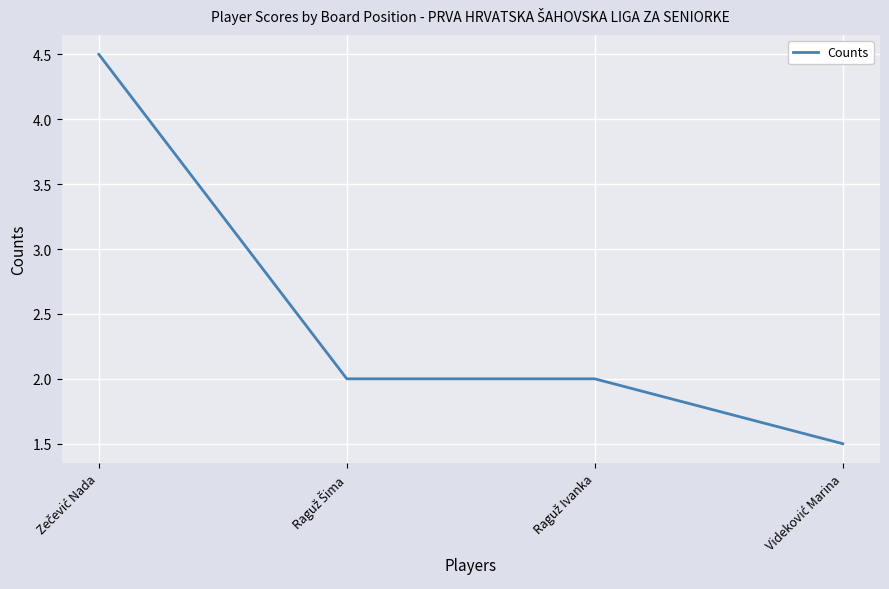

True or false: there are more than 2 points higher than both neighbors.

False